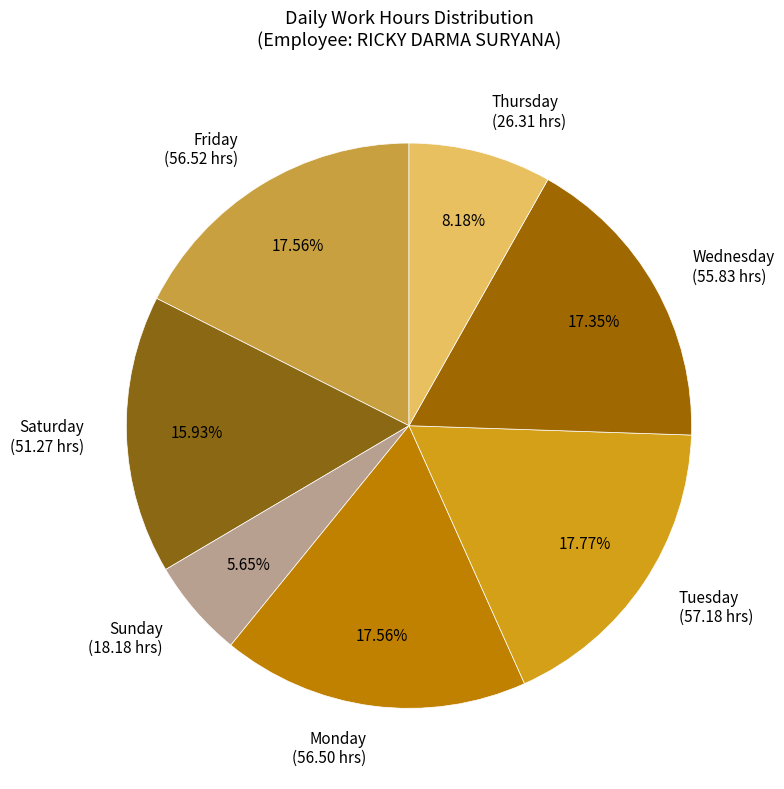

Which slice is the smallest?

Sunday